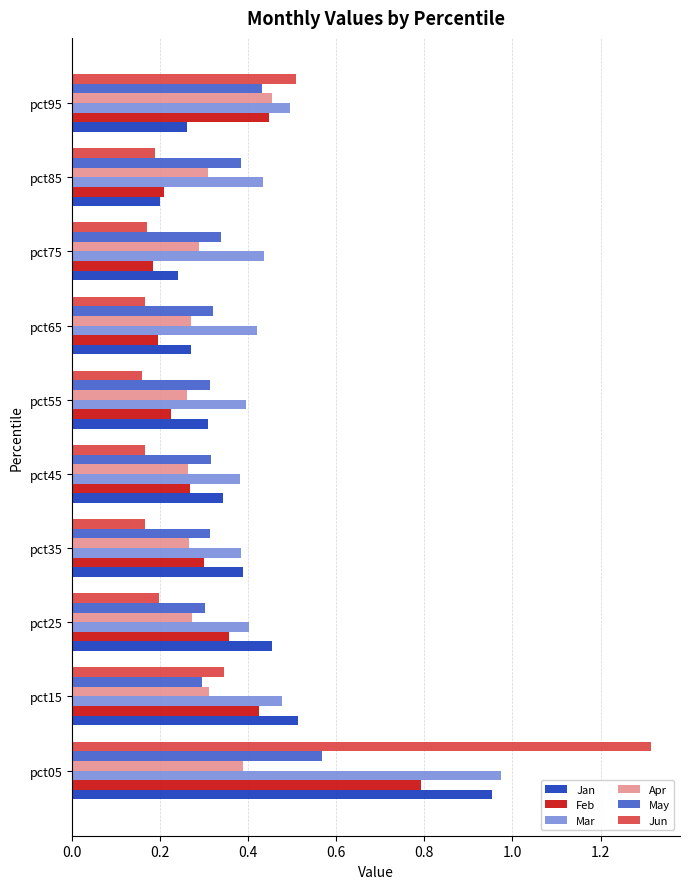

Which category has the highest value in the Jan series?

pct05